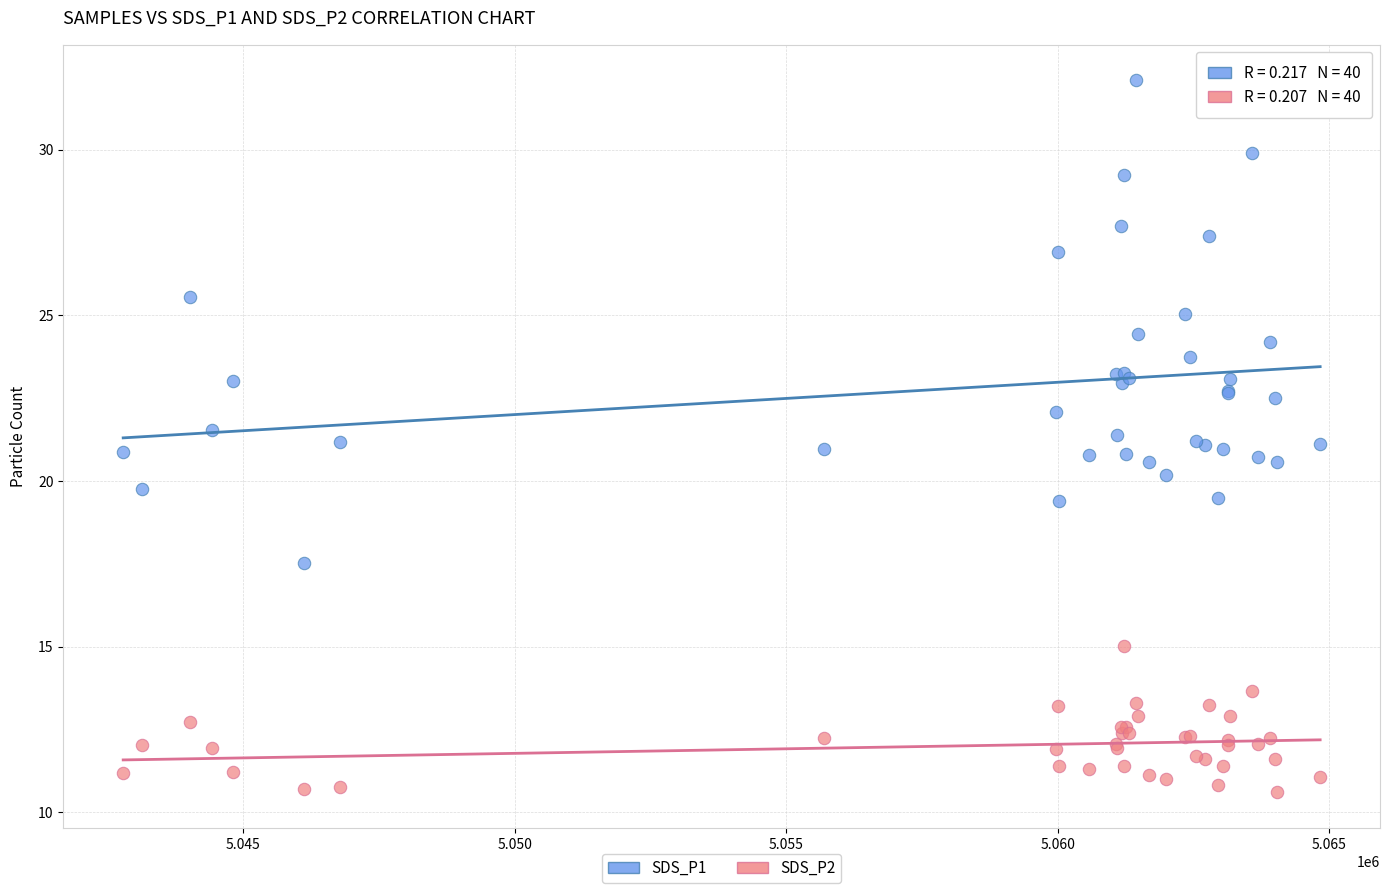

Which series reaches the maximum Y coordinate?

SDS_P1